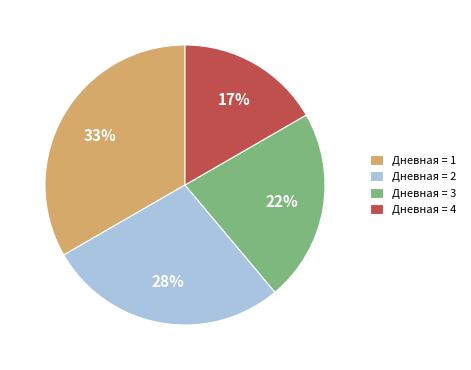

Does any single category account for the majority?

No